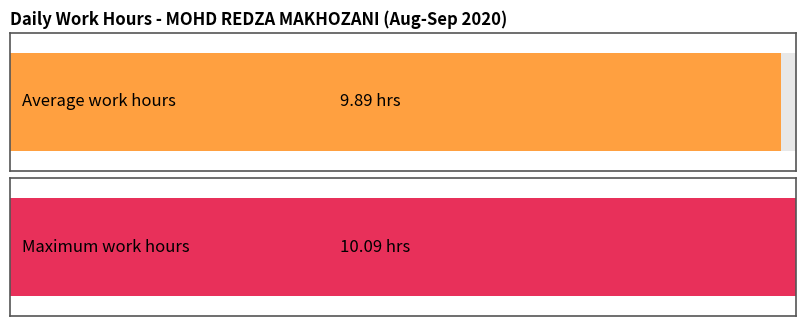

Is it true that the value at 1 is 14.7?

False